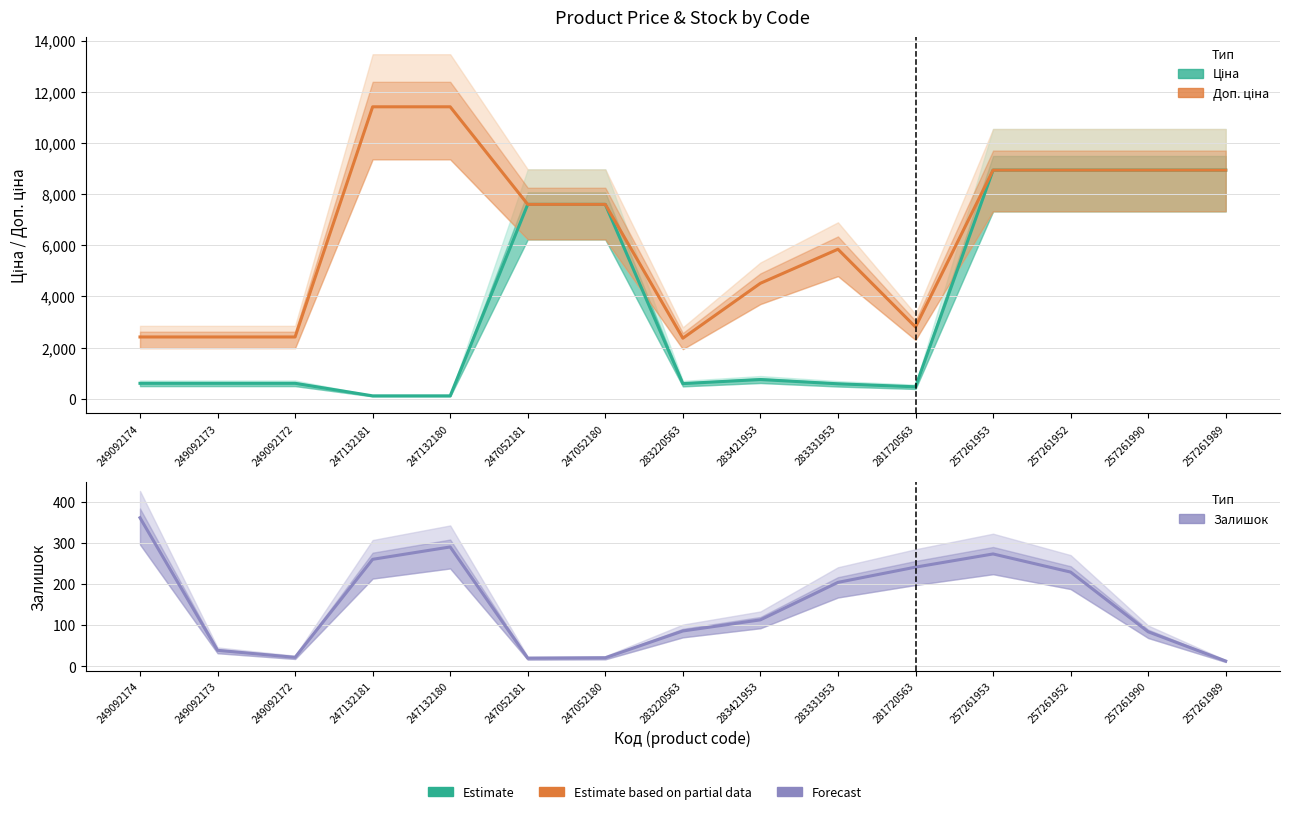

How many values in the Залишок (forecast) series exceed 113?

7